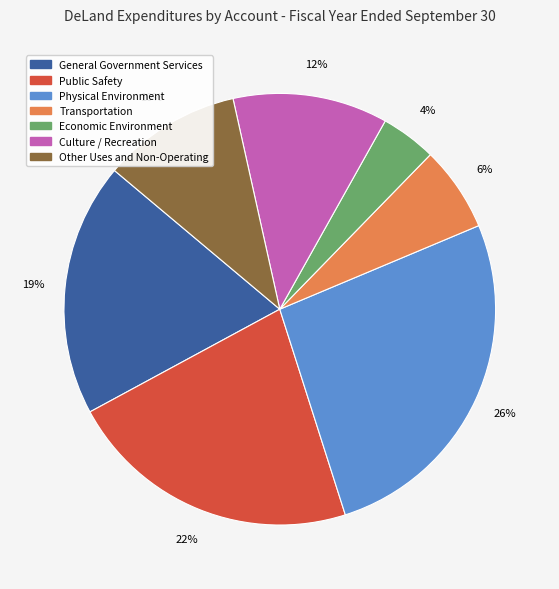

The Other Uses and Non-Operating slice represents 24% of the pie. True or false?

False